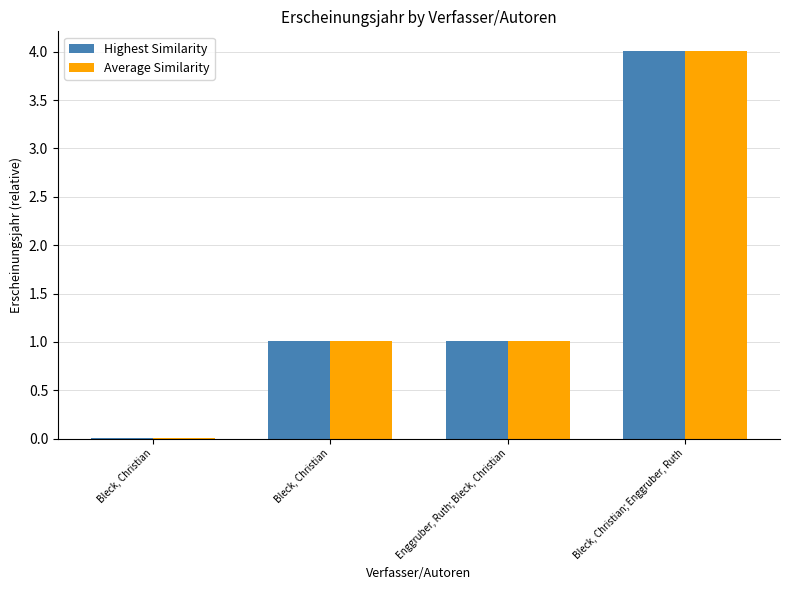

What are all the series names shown in the legend?

Highest Similarity, Average Similarity